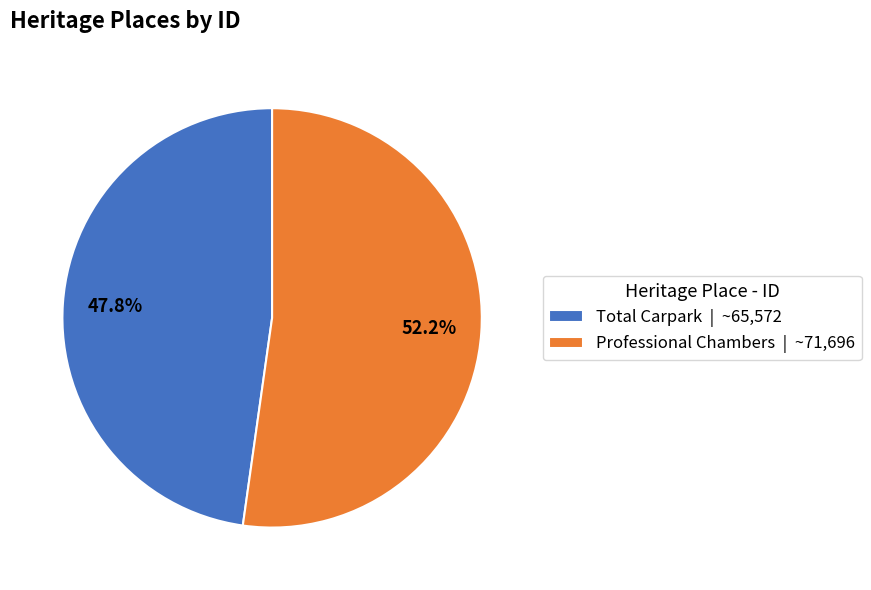

Count the number of slices in the pie.

2